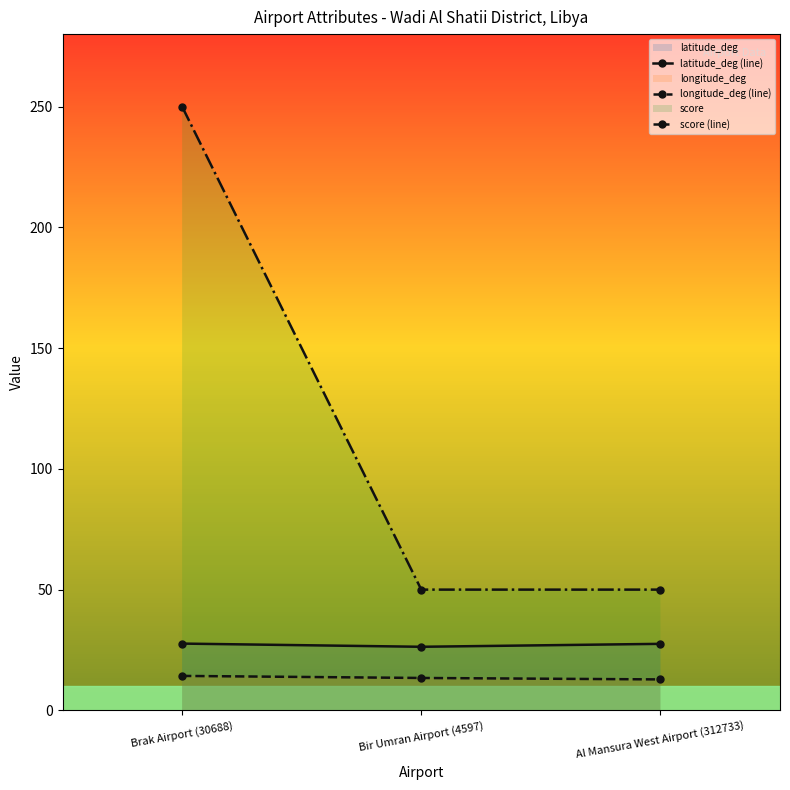

Reading left to right, extract all data points from this chart.

latitude_deg (line): Brak Airport (30688)=27.7	Bir Umran Airport (4597)=26.3	Al Mansura West Airport (312733)=27.5
longitude_deg (line): Brak Airport (30688)=14.3	Bir Umran Airport (4597)=13.4	Al Mansura West Airport (312733)=12.8
score (line): Brak Airport (30688)=250.0	Bir Umran Airport (4597)=50.0	Al Mansura West Airport (312733)=50.0